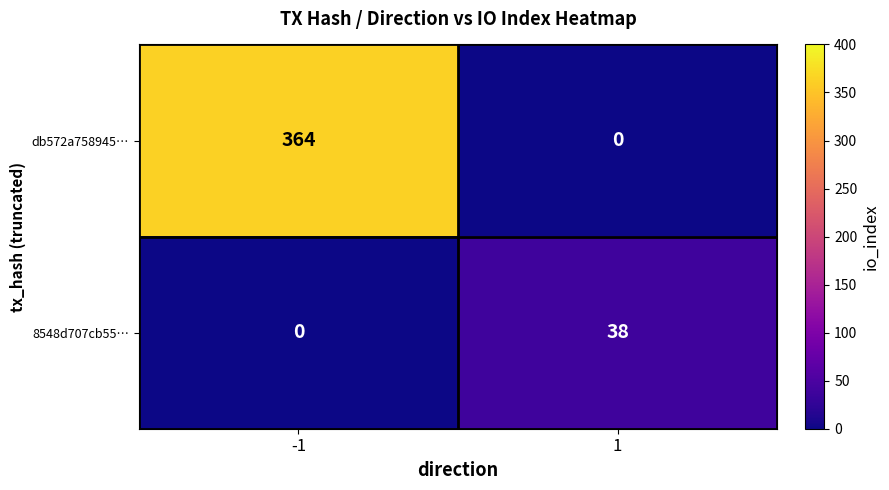

What is the total value across all series at -1?

364